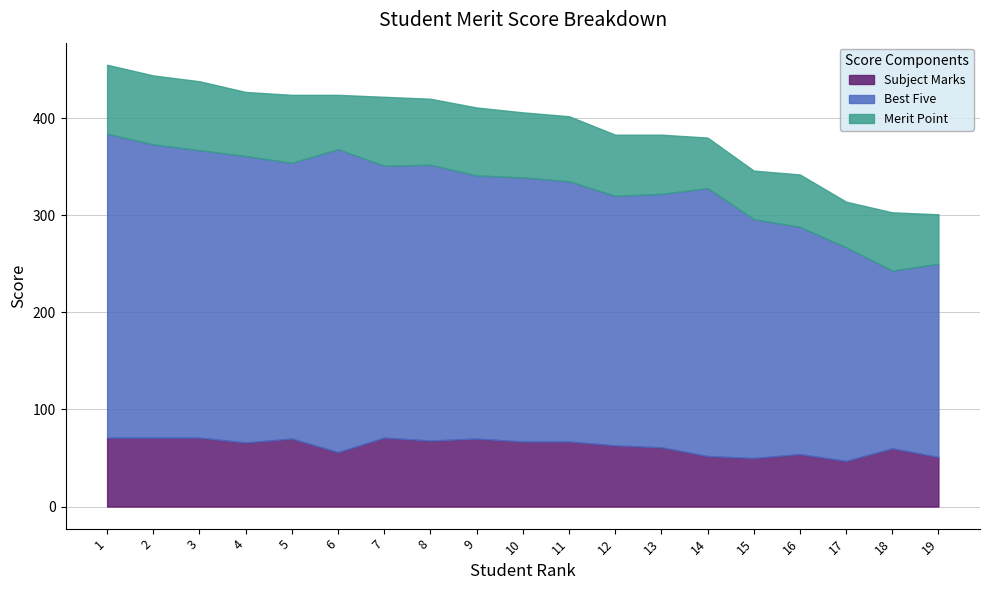

Where does the Best Five series first go above 339?

1